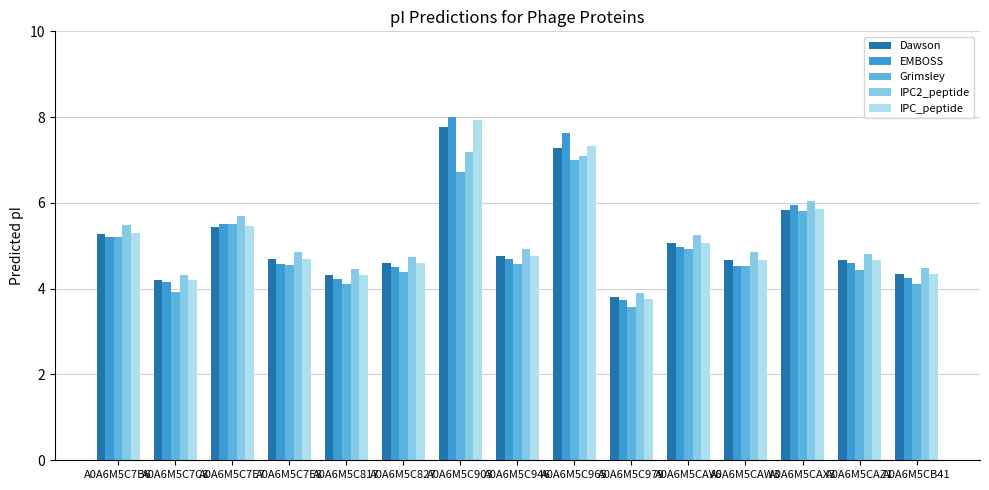

How many bars are there in total?

75